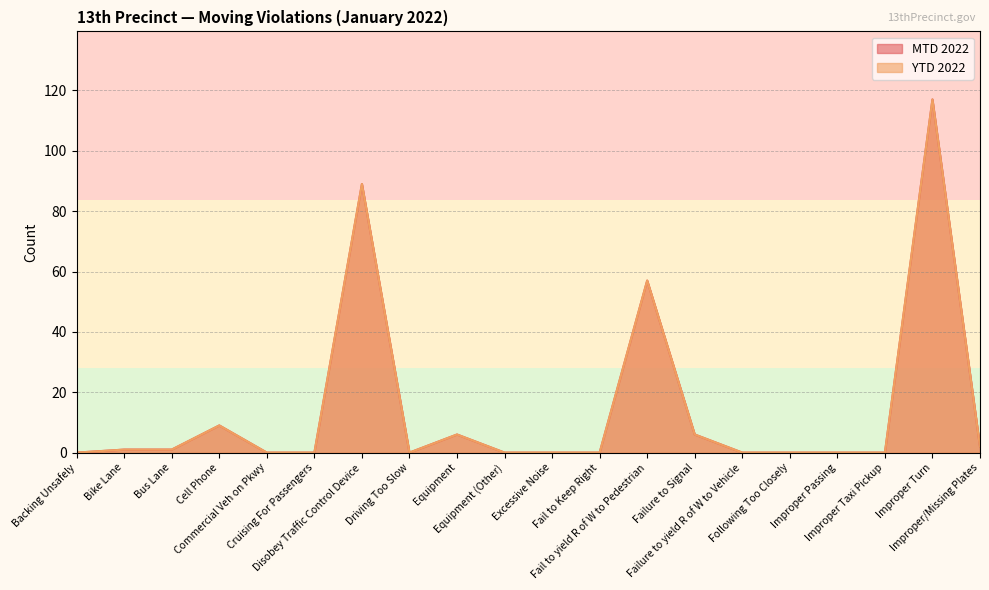

What is the sum of all MTD 2022 values?

288